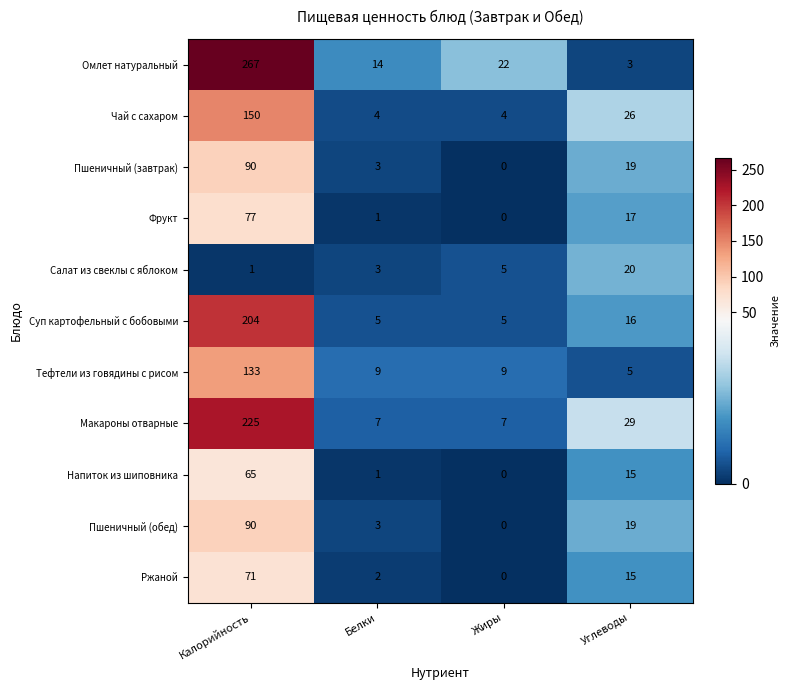

How many categories are shown in the chart?

4